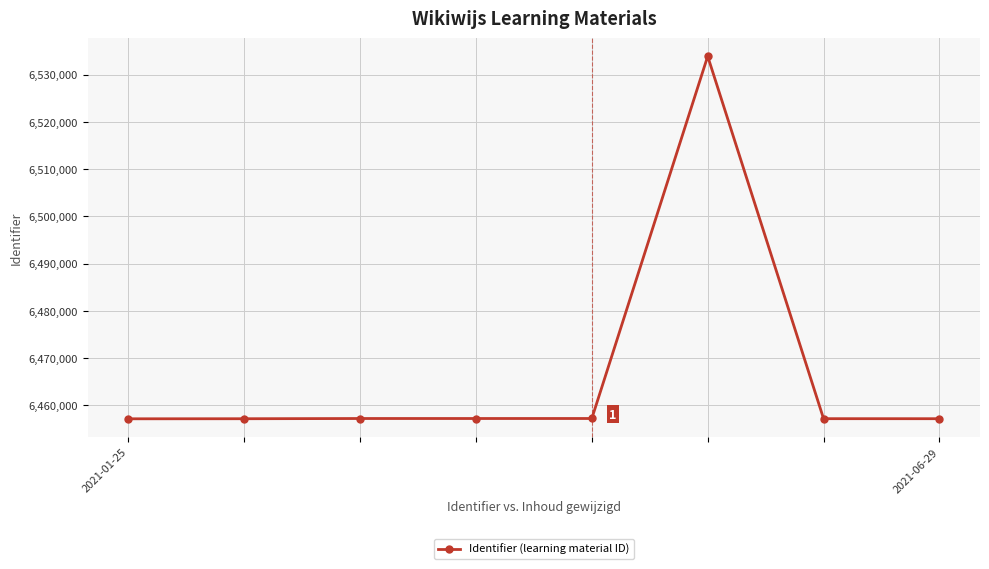

What is the greatest value displayed?

6533873